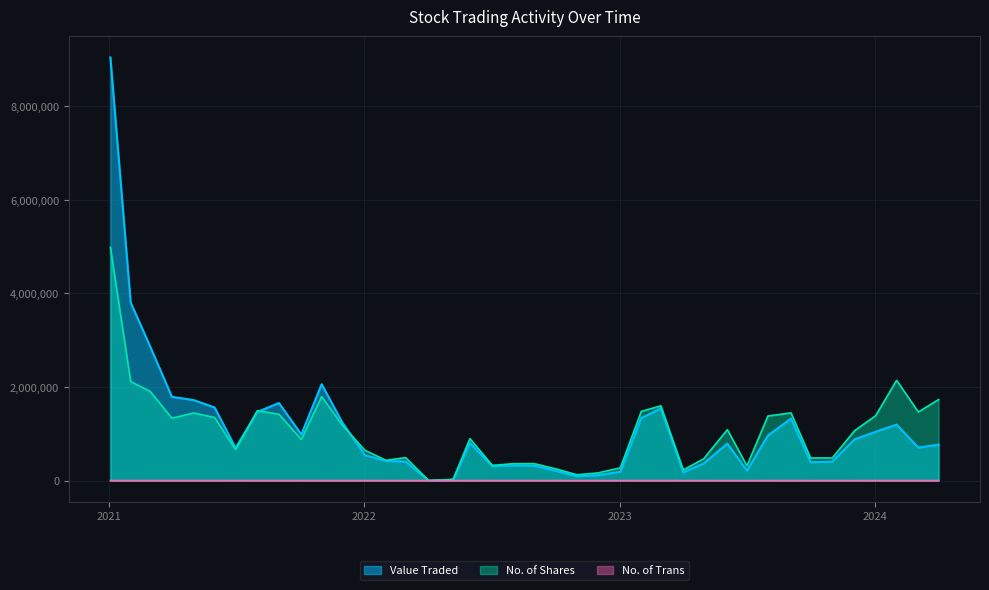

Between 03/03/2024 and 01/03/2022, which series saw the biggest shift?

No. of Shares